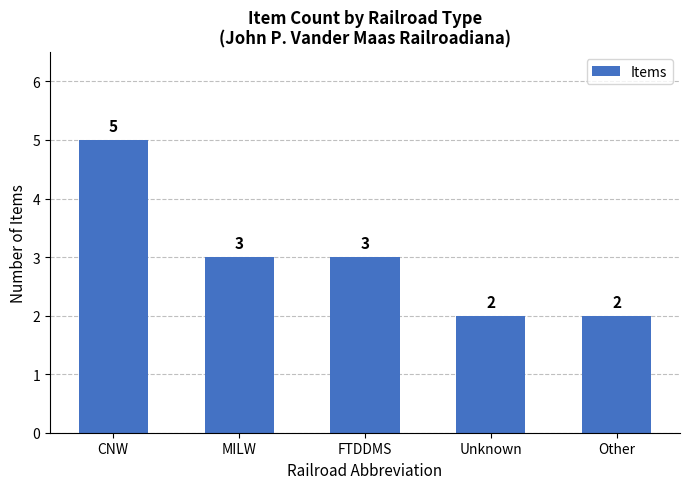

What is the change in value from MILW to Other?

-1